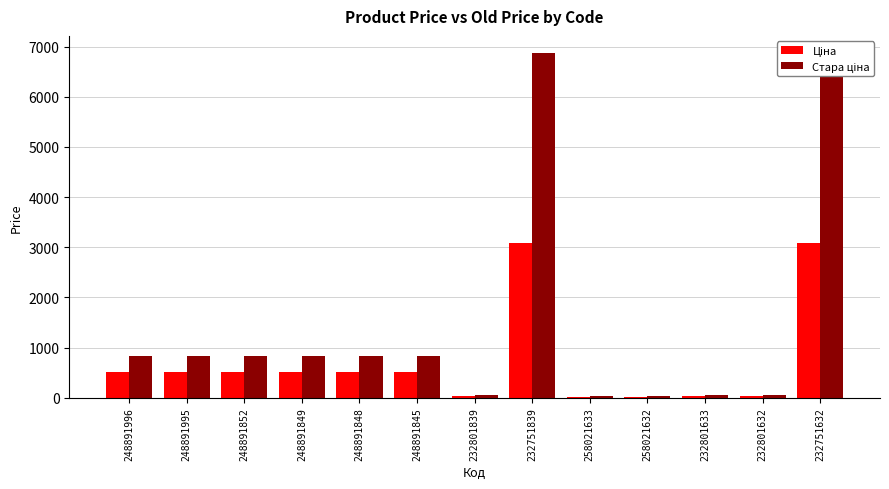

At how many categories does at least one series exceed 268?

8